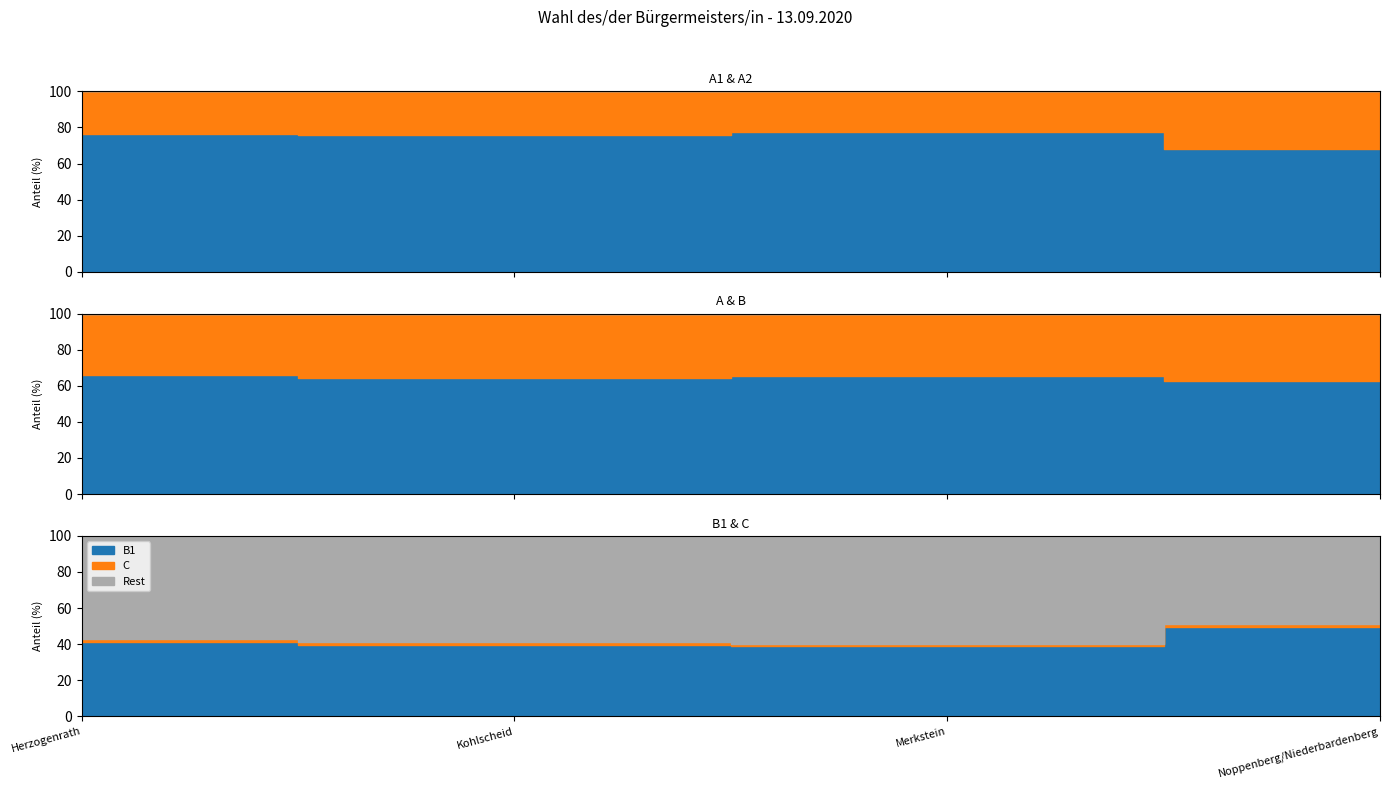

The value of B at Herzogenrath is 8061. True or false?

False